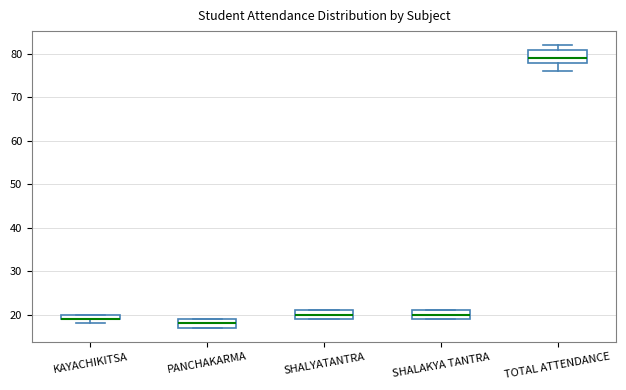

Which box is the tallest, from its lower edge to its upper edge?

TOTAL ATTENDANCE